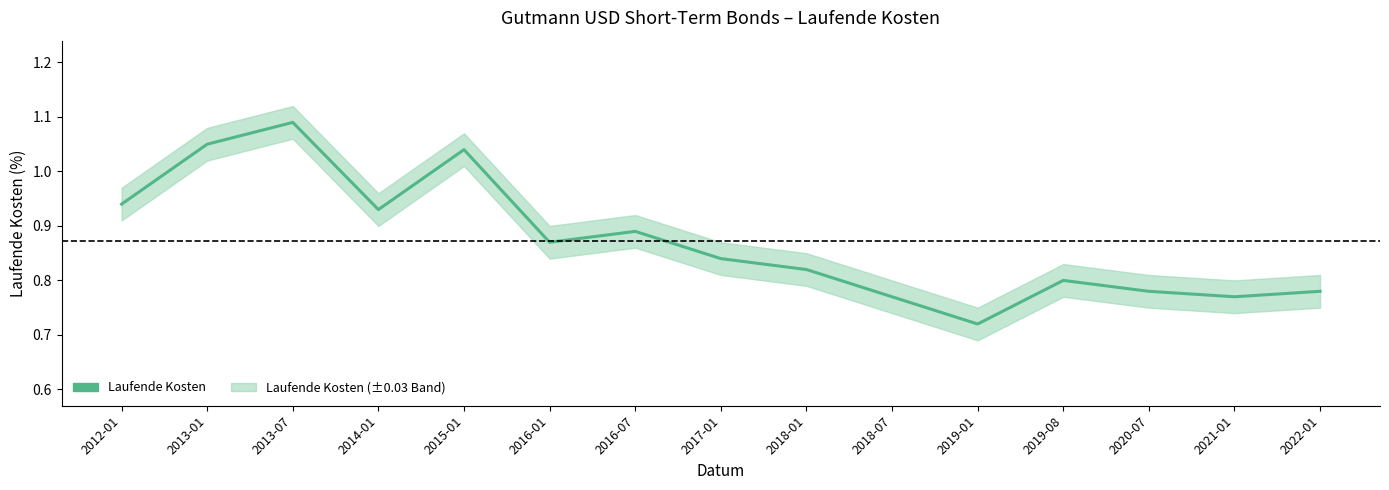

What is the difference between the values at 2019-08 and 2016-01?

0.1